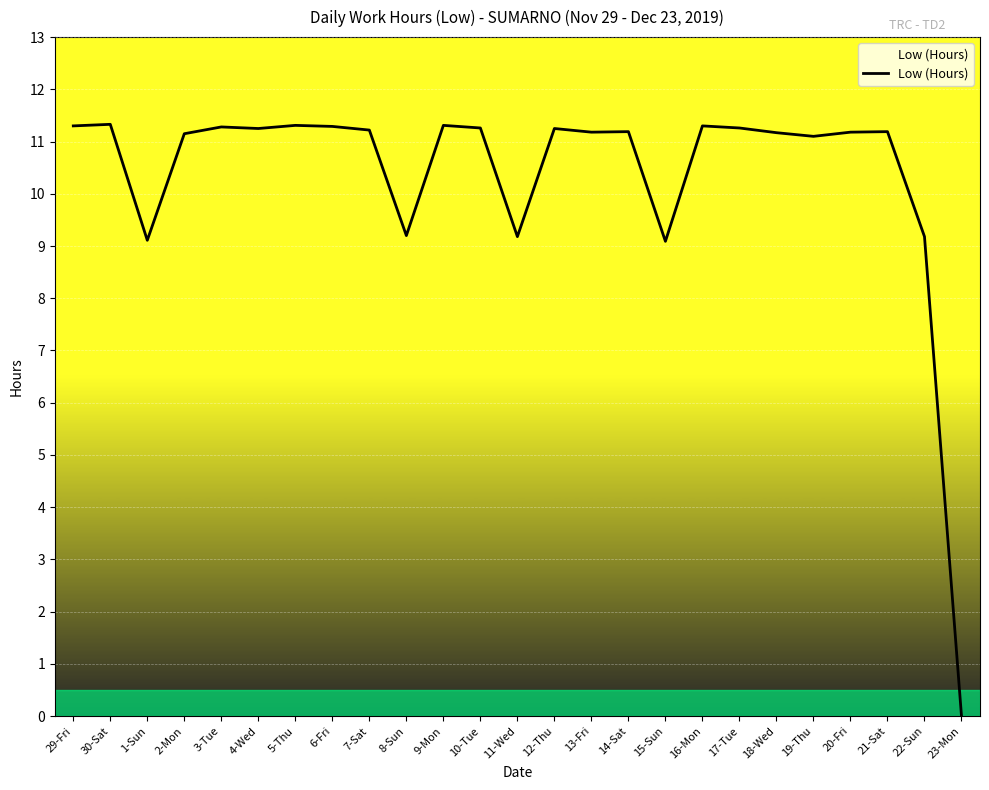

How many values are below 11?

6